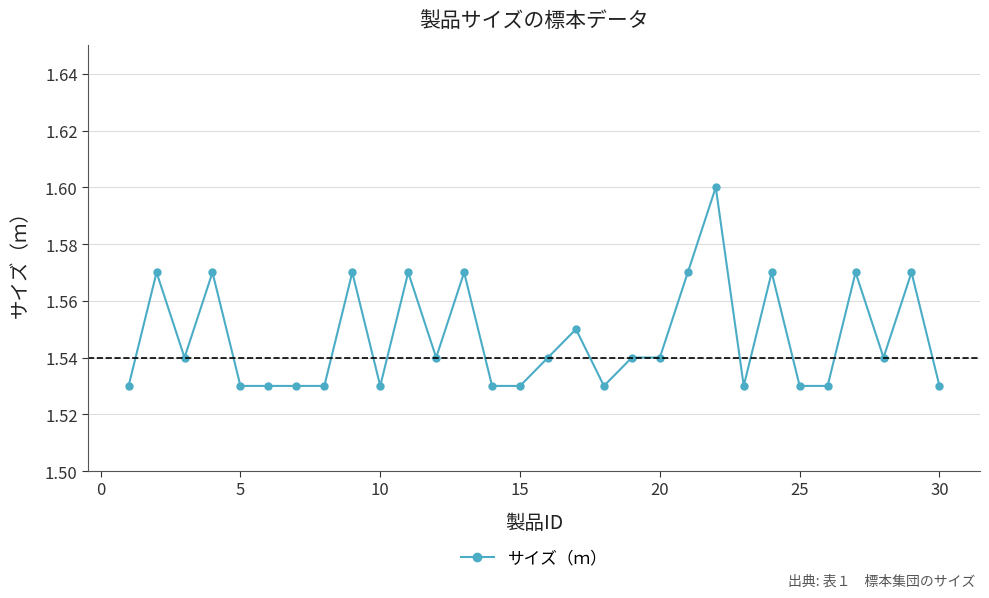

True or false: the data has more than 2 interior local peaks.

True